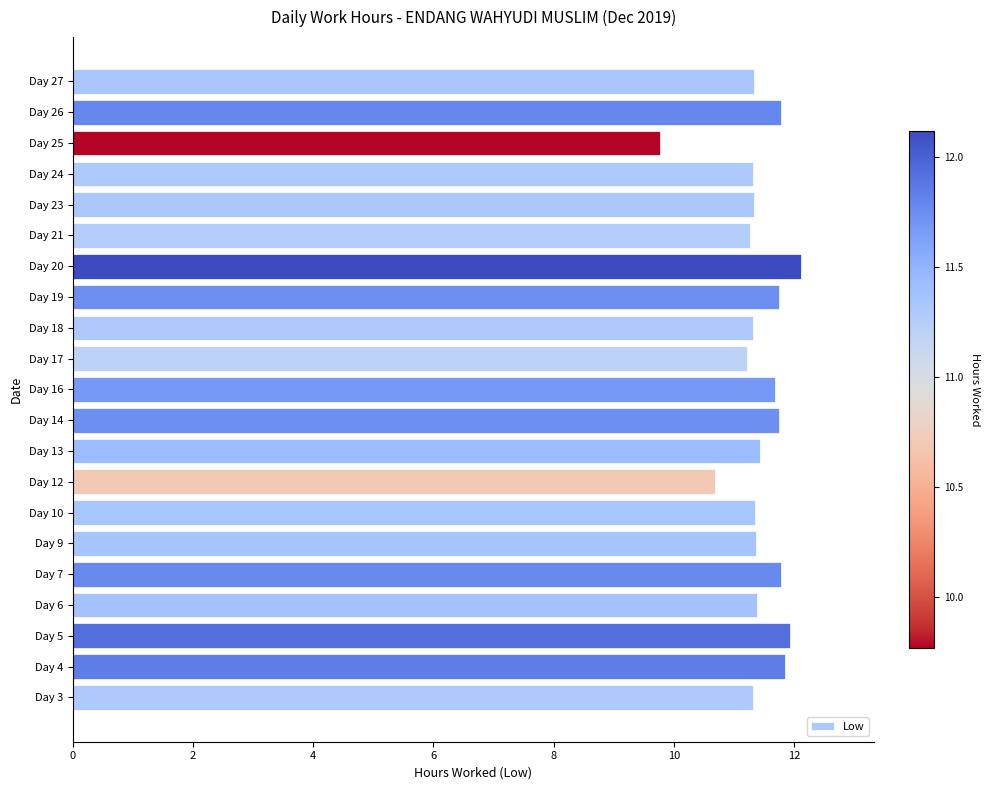

What is the change in value from Day 4 to Day 12?

-1.2